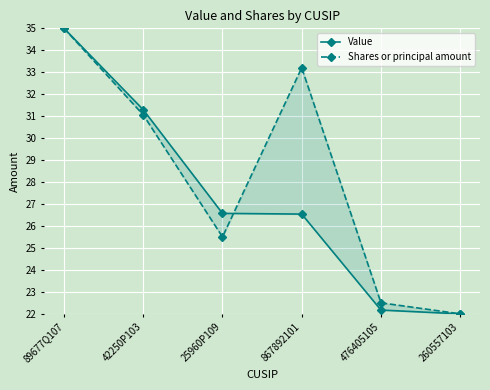

Where is Shares or principal amount nearest to the value 28?

25960P109